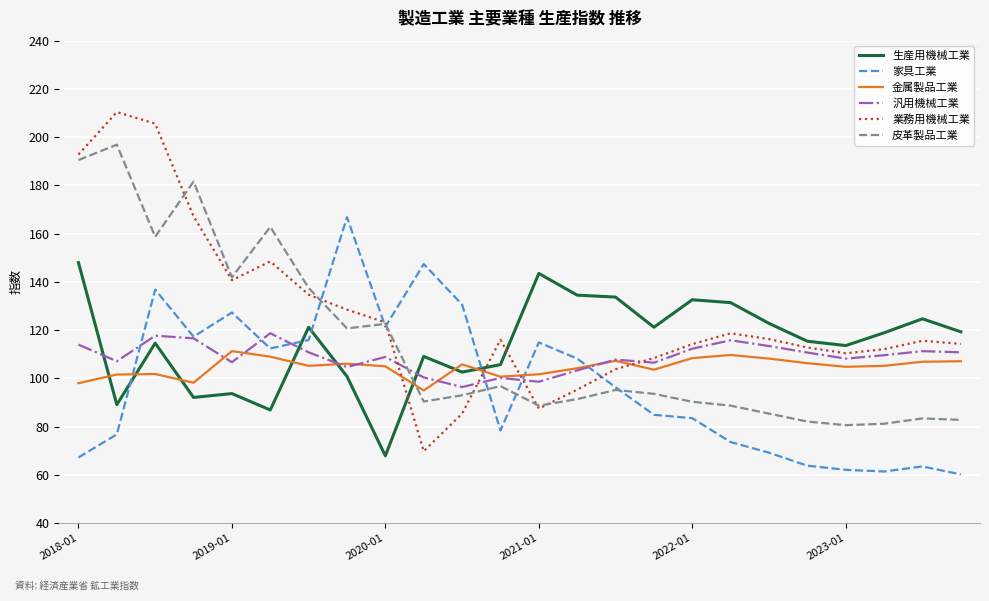

What is the difference between the maximum and minimum values in the 生産用機械工業 series?

80.1